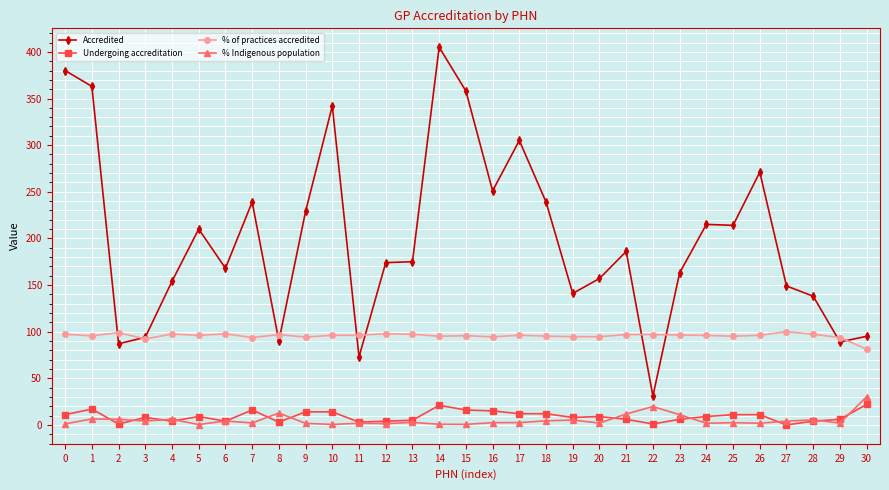

Does the chart display data point markers on the line(s)?

Yes